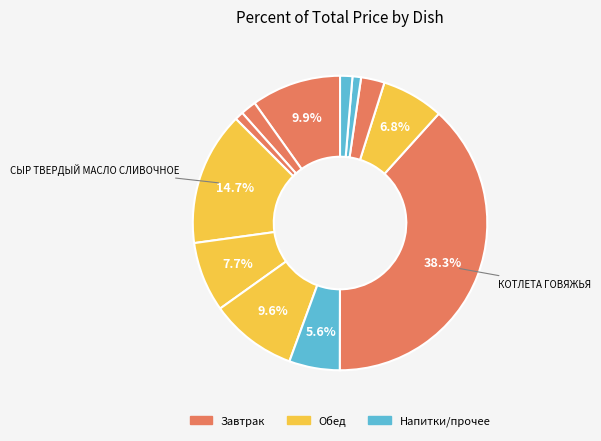

How many segments does this pie chart have?

12